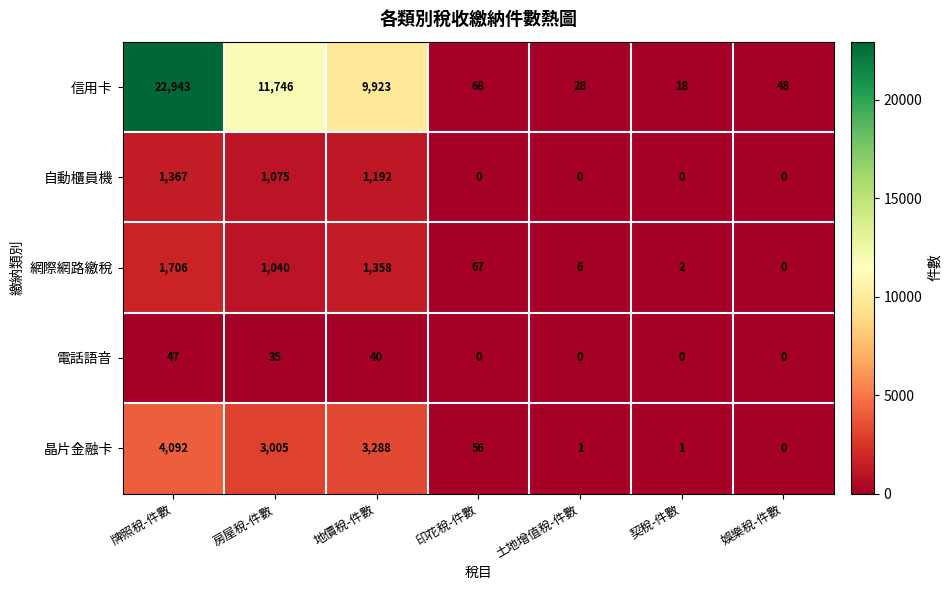

What is the maximum value shown in the chart?

22943